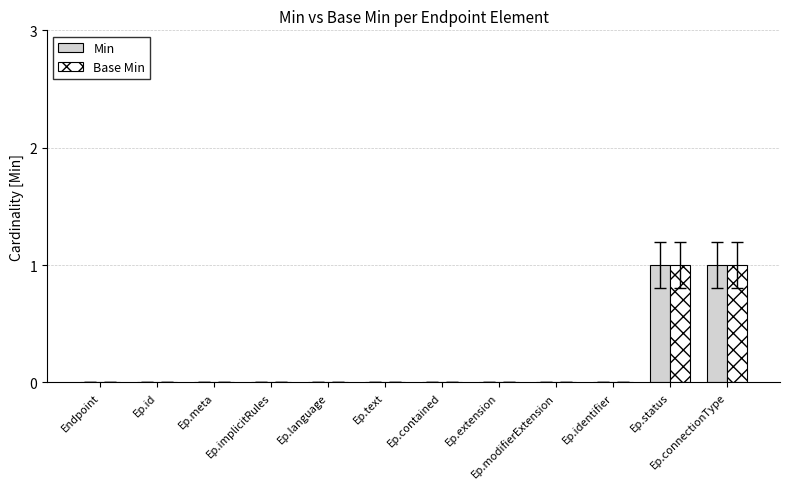

Does the chart contain stacked bars?

No